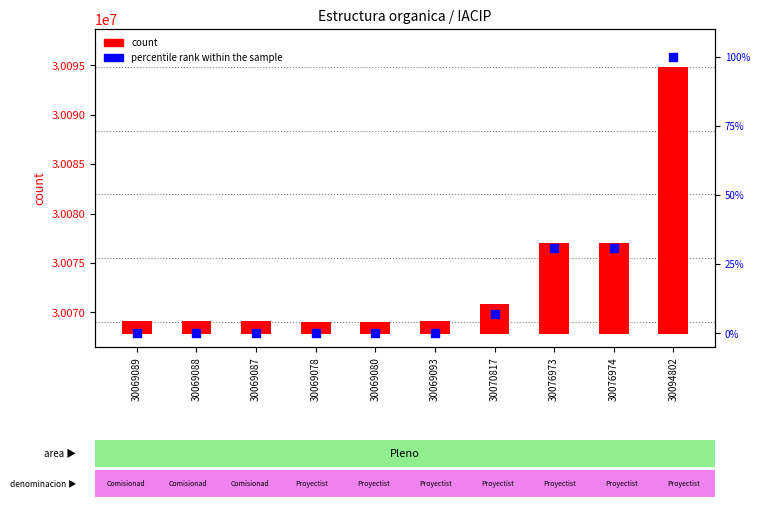

Which series has the largest total across all categories?

count